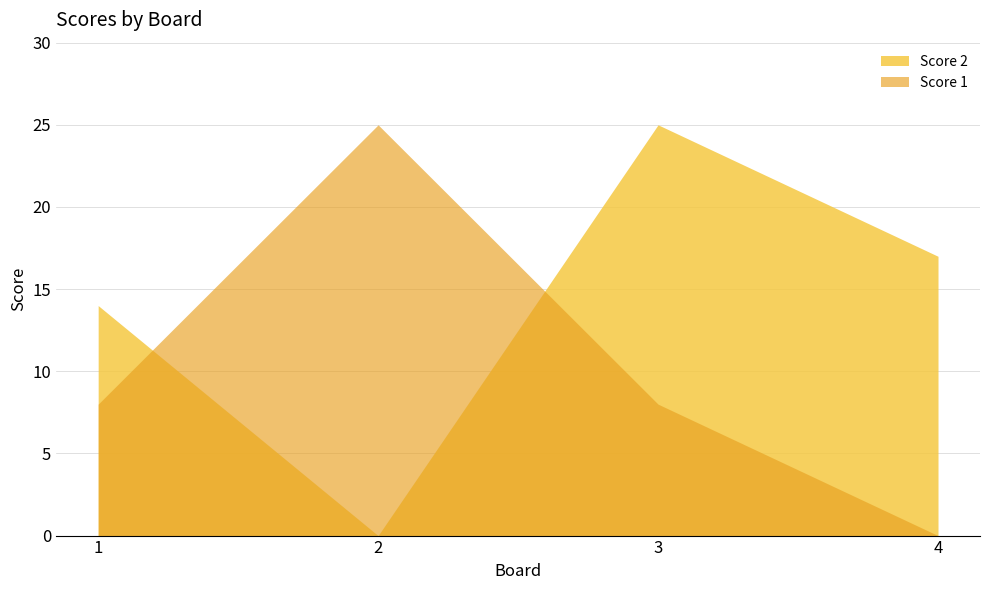

Reading left to right, extract all data points from this chart.

Score 2: 14	0	25	17
Score 1: 8	25	8	0